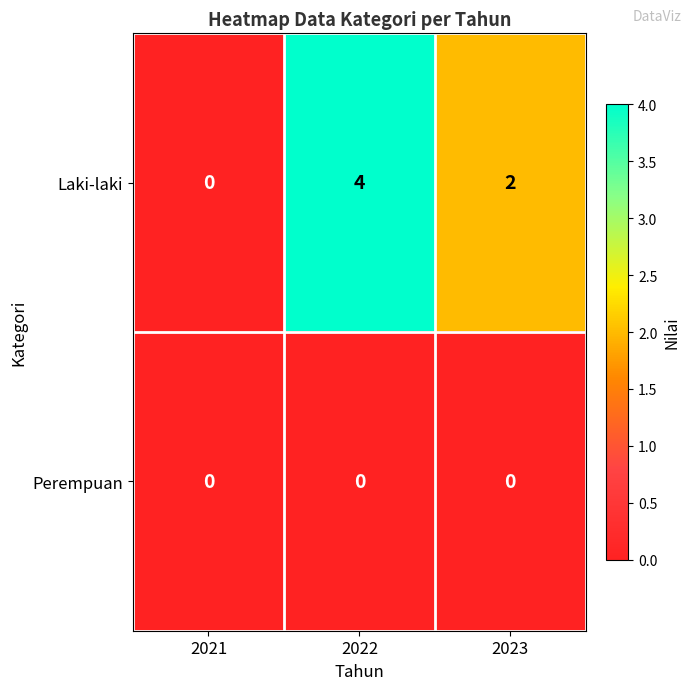

What is the difference between the highest and lowest values at 2023?

2